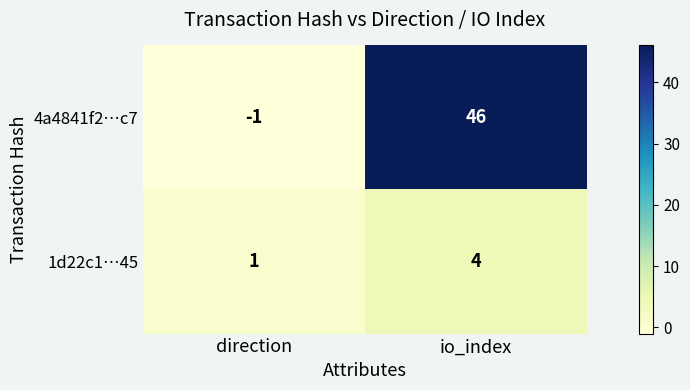

Is it true that 4a4841f2…c7 equals -1 at direction?

True